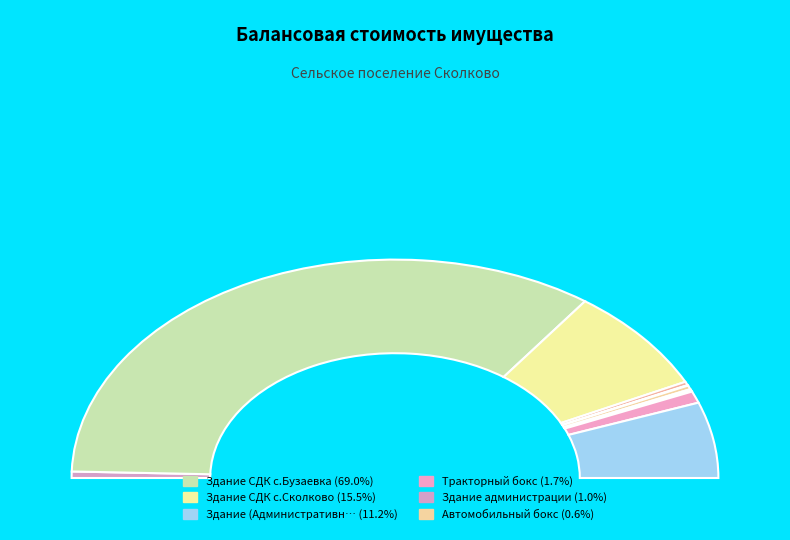

Is Здание СДК с.Бузаевка the majority of the pie?

Yes